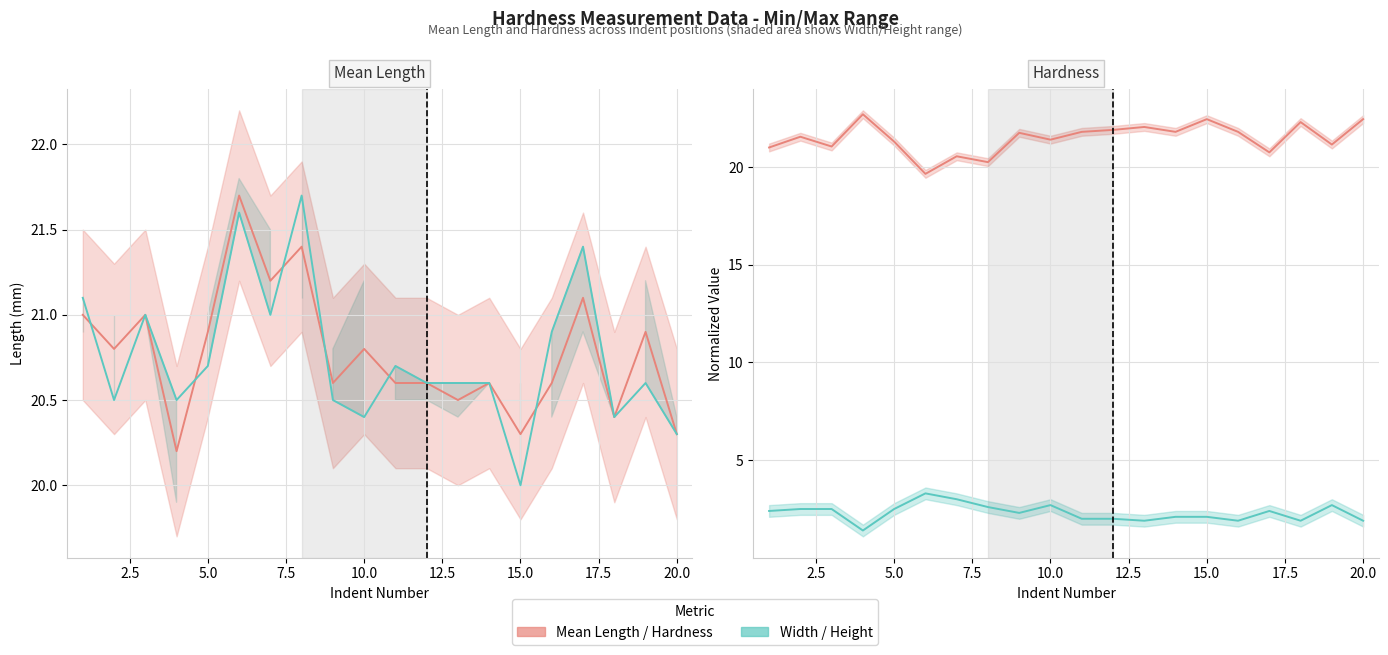

At 2, list the series in order from largest to smallest.

Hardness, Mean Length, Width, Height